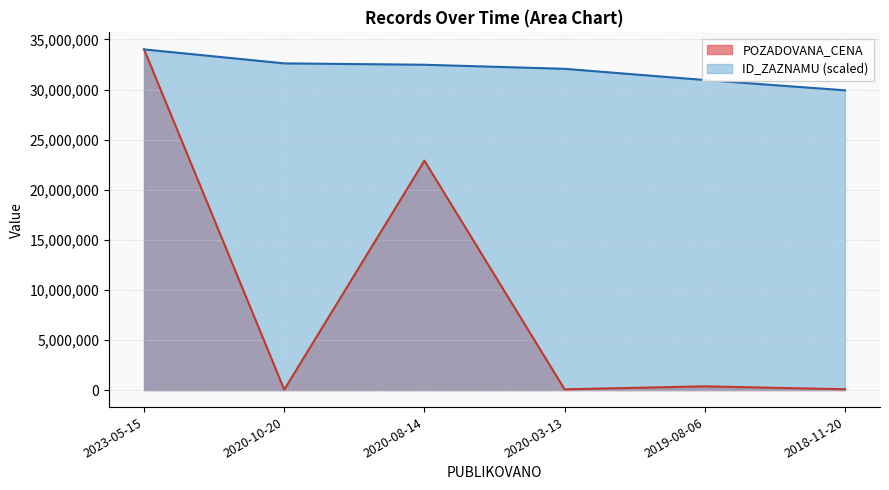

How many interior local valleys does the POZADOVANA_CENA series have?

2